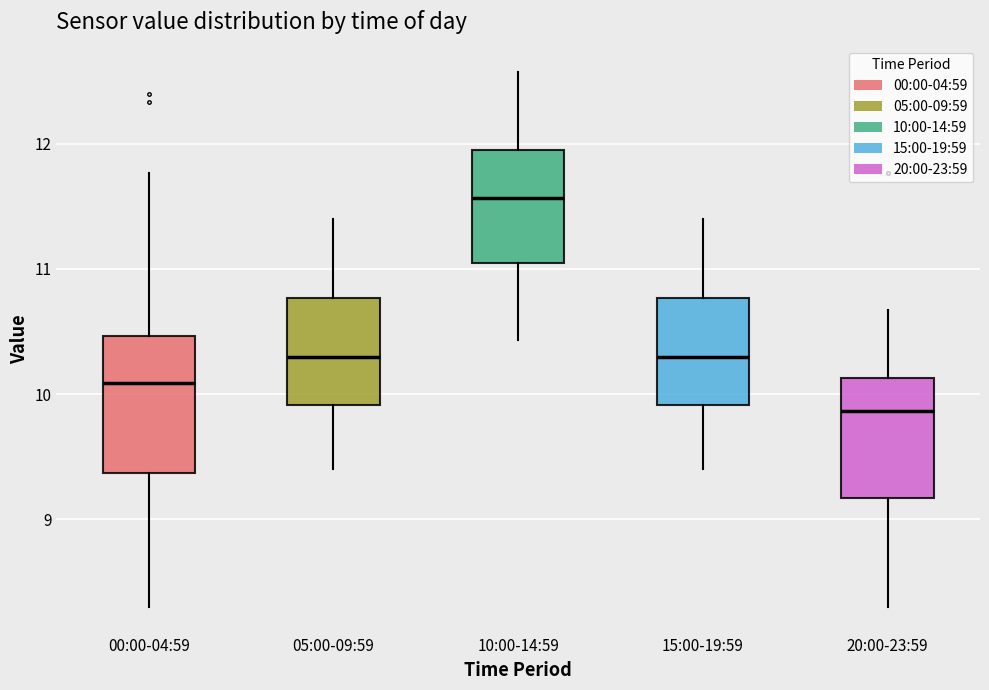

Where is the upper edge of the box for 15:00-19:59 on the y-axis? The values are not printed on the chart, so give them approximately, as read against the axis.

10.8